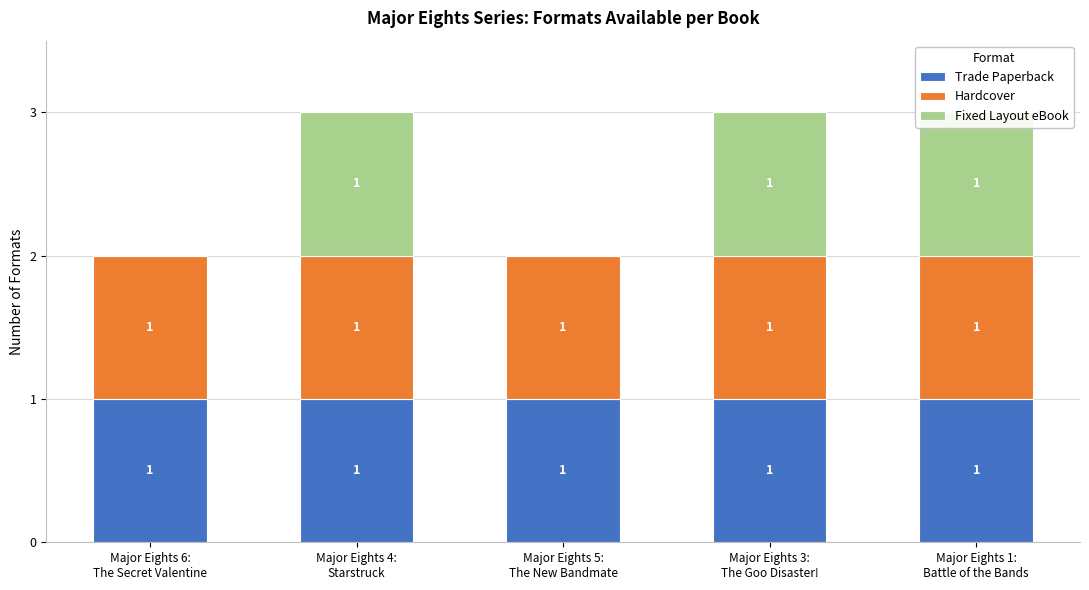

Reading left to right, transcribe all the data shown in this chart.

Trade Paperback: Major Eights 6:
The Secret Valentine=1	Major Eights 4:
Starstruck=1	Major Eights 5:
The New Bandmate=1	Major Eights 3:
The Goo Disaster!=1	Major Eights 1:
Battle of the Bands=1
Hardcover: Major Eights 6:
The Secret Valentine=1	Major Eights 4:
Starstruck=1	Major Eights 5:
The New Bandmate=1	Major Eights 3:
The Goo Disaster!=1	Major Eights 1:
Battle of the Bands=1
Fixed Layout eBook: Major Eights 6:
The Secret Valentine=0	Major Eights 4:
Starstruck=1	Major Eights 5:
The New Bandmate=0	Major Eights 3:
The Goo Disaster!=1	Major Eights 1:
Battle of the Bands=1